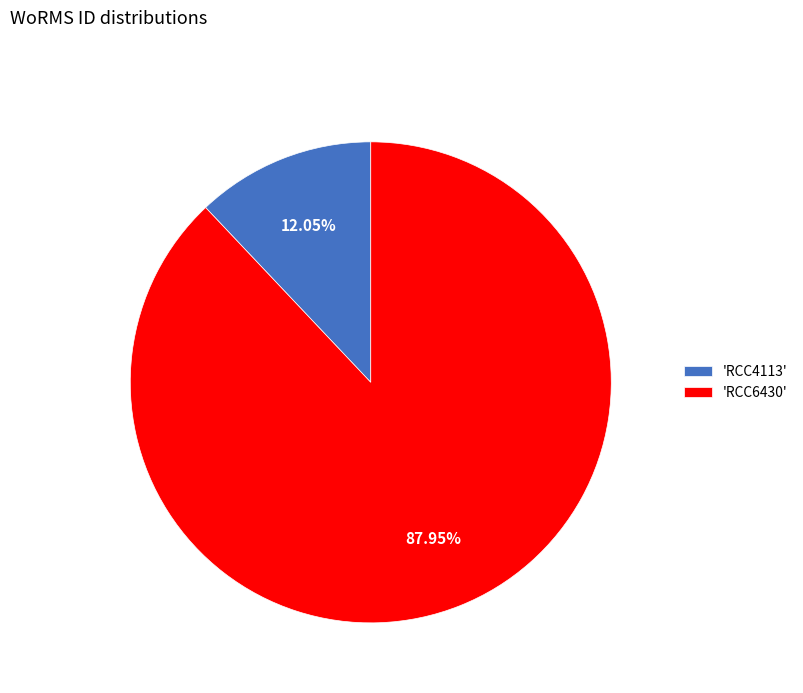

To the nearest percent, what is the difference between the largest and smallest slice percentages?

76%